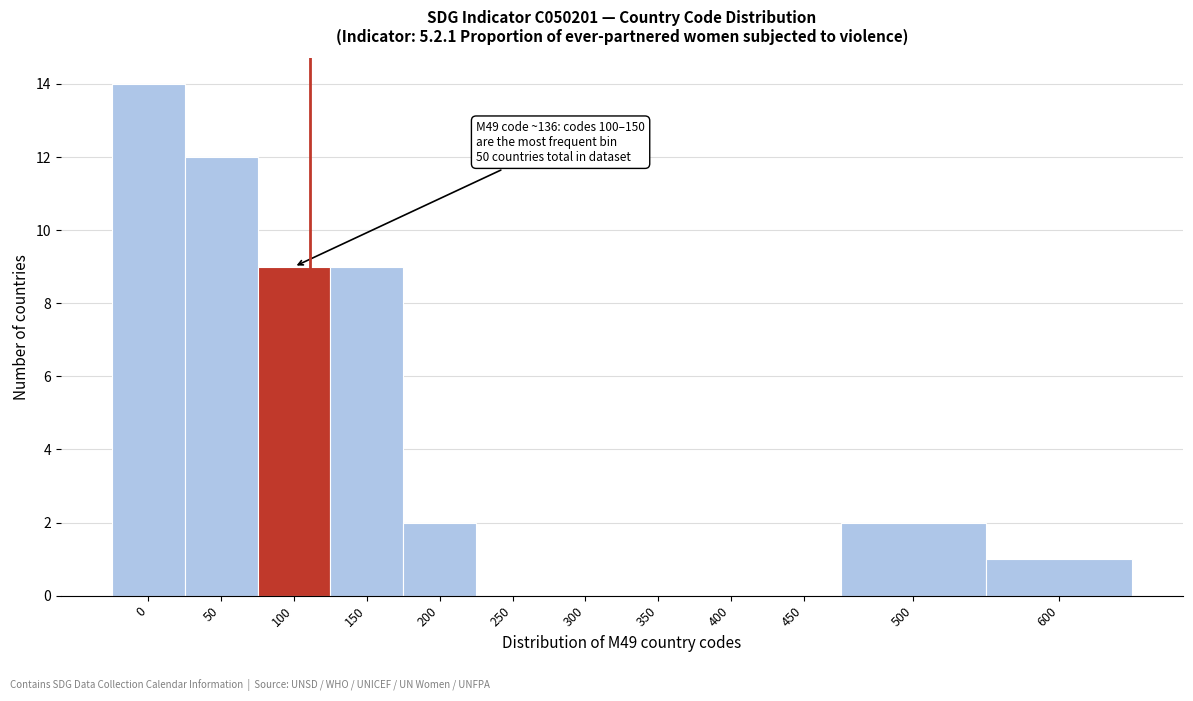

Reading right to left, extract all data points from this chart.

600=1	500=2	450=0	400=0	350=0	300=0	250=0	200=2	150=9	100=9	50=12	0=14